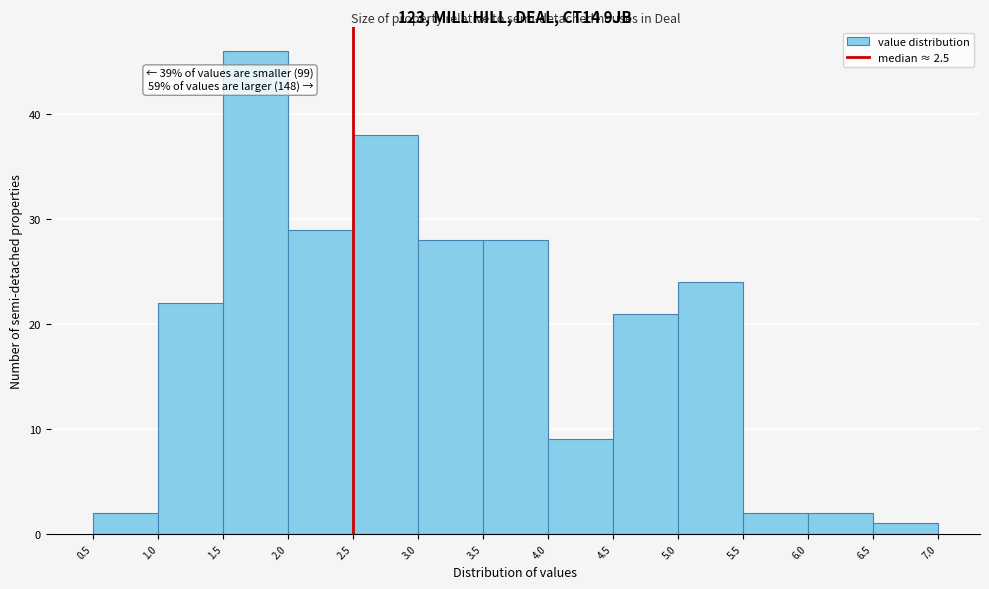

Over which range of the x-axis is the bar tallest?

1.5 to 2.0